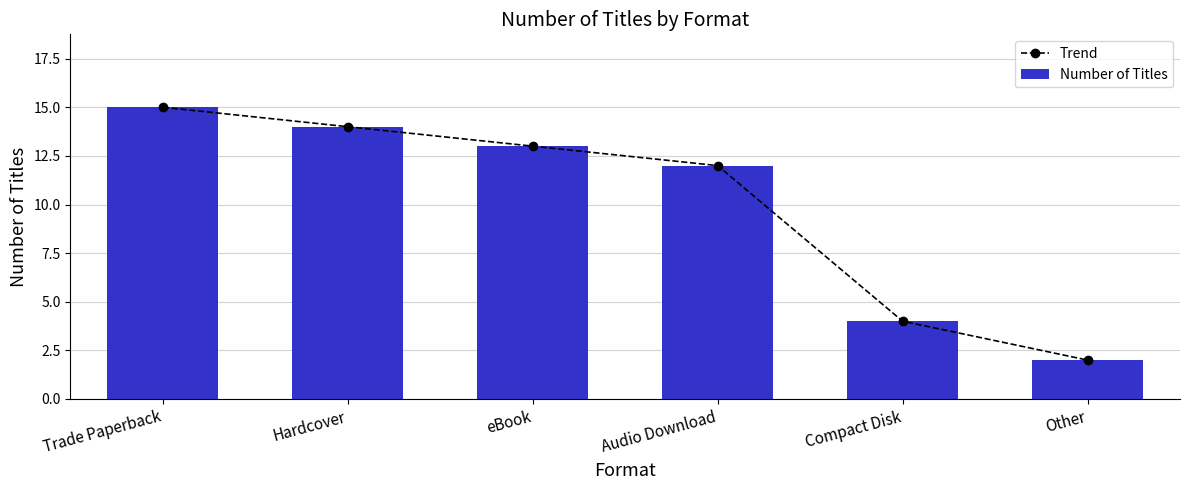

What is the difference between the Number of Titles values at eBook and Trade Paperback?

2